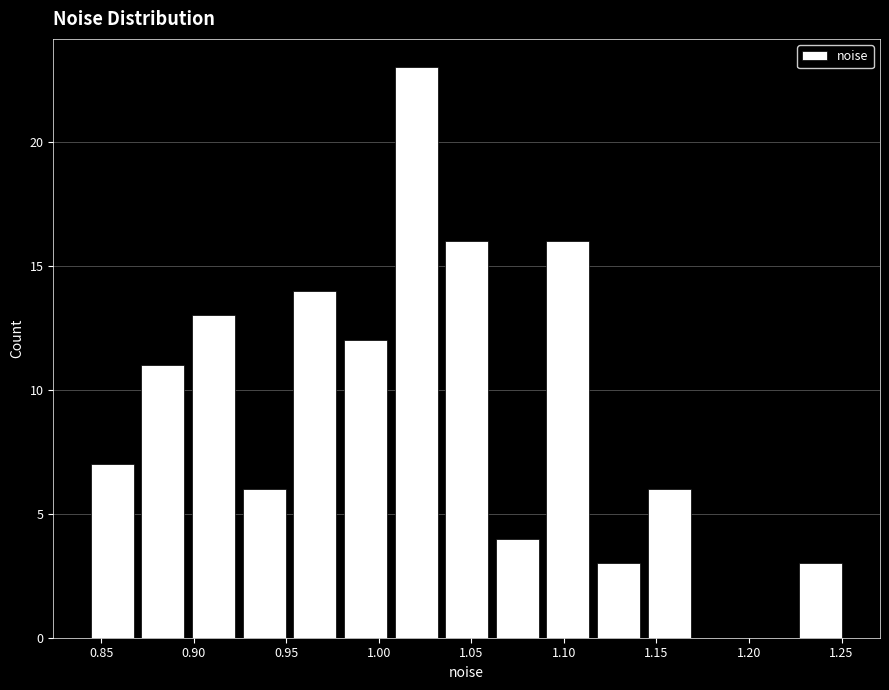

How tall is the bar that spans 1.060 to 1.090 on the x-axis? Neither the bar edges nor the heights are printed on the chart, so give them approximately, as read against the axes.

4